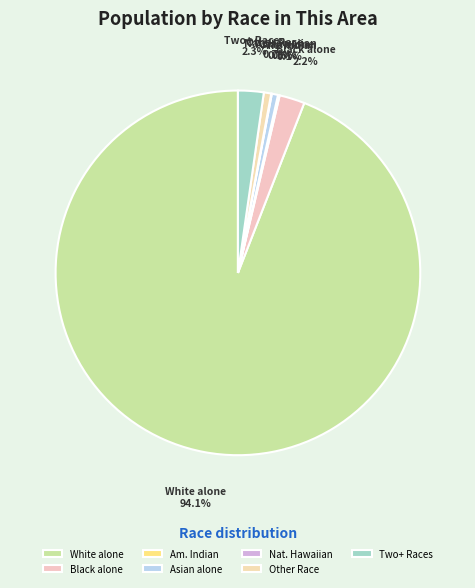

Approximately how many times larger is the value at Other Race compared to Two+ Races?

0.3